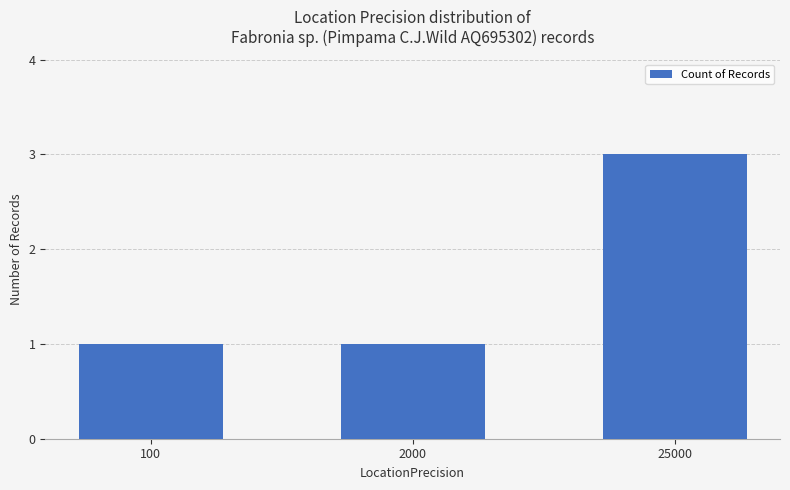

True or false: the data shows 4 at 25000.

False